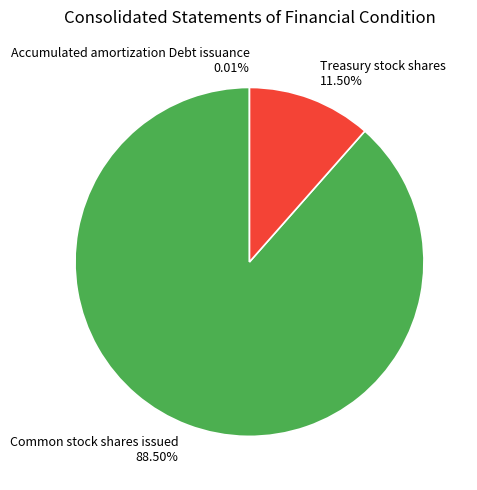

Which category has the biggest portion of the pie?

Common stock shares issued